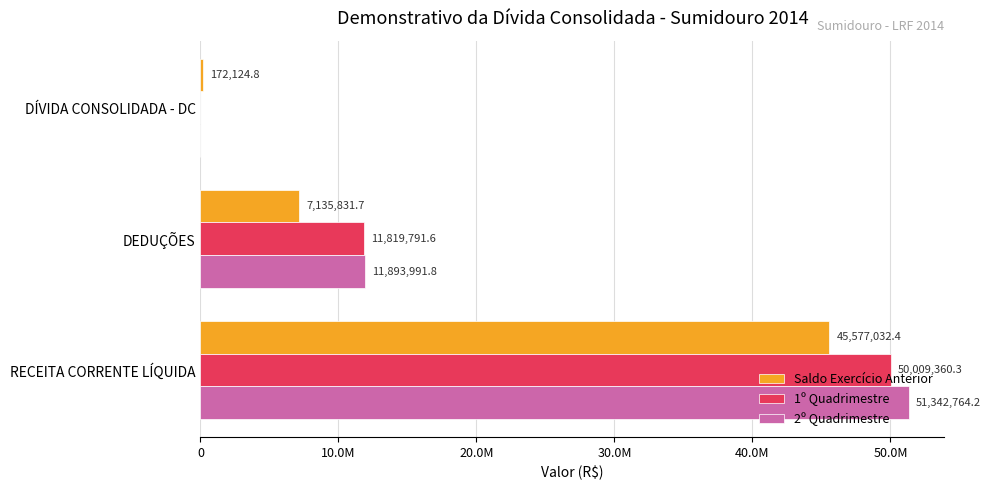

Reading left to right, extract all data points from this chart.

Saldo Exercício Anterior: 172124.8	7135831.7	45577032.4
1º Quadrimestre: 0.0	11819791.6	50009360.3
2º Quadrimestre: 0.0	11893991.8	51342764.2